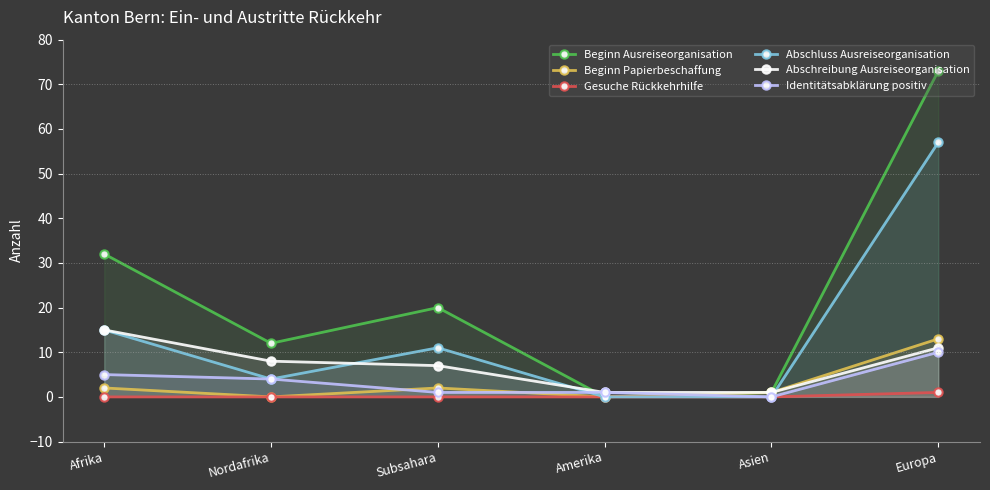

Reading left to right, list all the values displayed in this chart.

Beginn Ausreiseorganisation: Afrika=32	Nordafrika=12	Subsahara=20	Amerika=0	Asien=1	Europa=73
Beginn Papierbeschaffung: Afrika=2	Nordafrika=0	Subsahara=2	Amerika=0	Asien=1	Europa=13
Gesuche Rückkehrhilfe: Afrika=0	Nordafrika=0	Subsahara=0	Amerika=0	Asien=0	Europa=1
Abschluss Ausreiseorganisation: Afrika=15	Nordafrika=4	Subsahara=11	Amerika=0	Asien=0	Europa=57
Abschreibung Ausreiseorganisation: Afrika=15	Nordafrika=8	Subsahara=7	Amerika=1	Asien=1	Europa=11
Identitätsabklärung positiv: Afrika=5	Nordafrika=4	Subsahara=1	Amerika=1	Asien=0	Europa=10